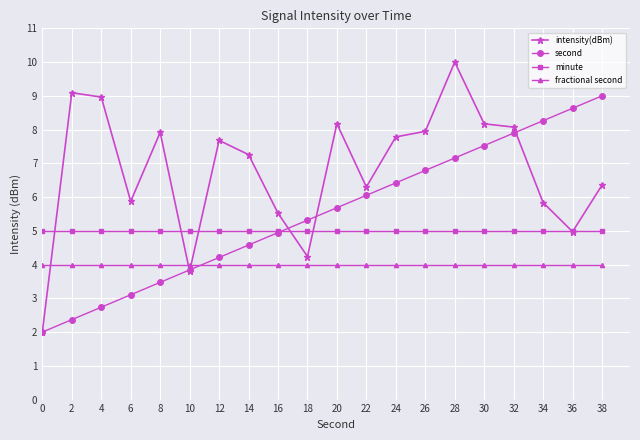

At how many categories does at least one series exceed 4?

20